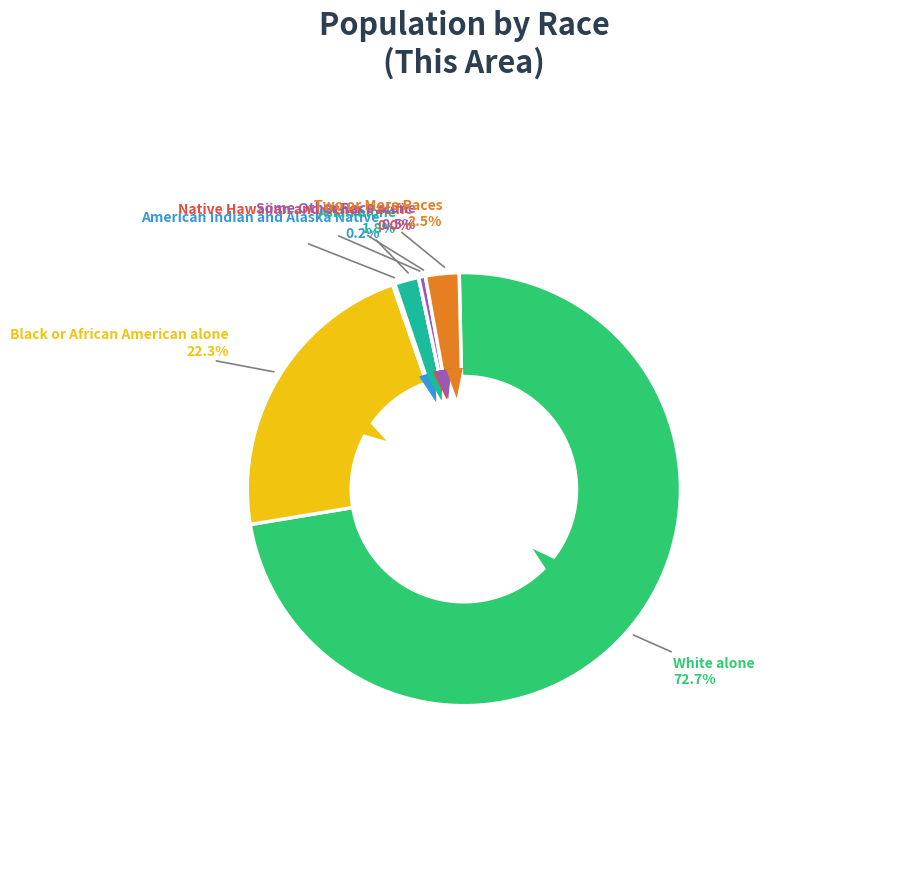

Count the number of slices in the pie.

7